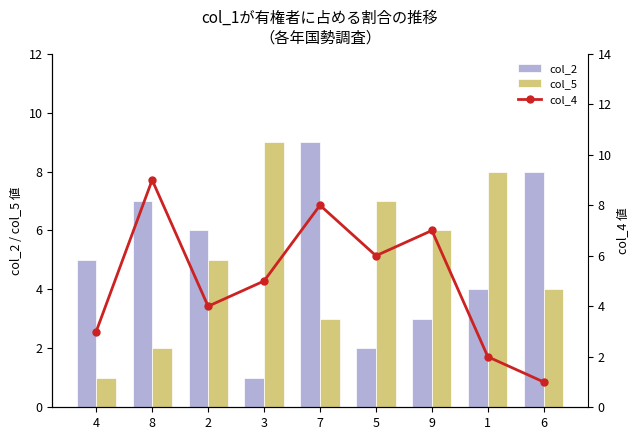

At which label does col_4 first exceed 5?

8